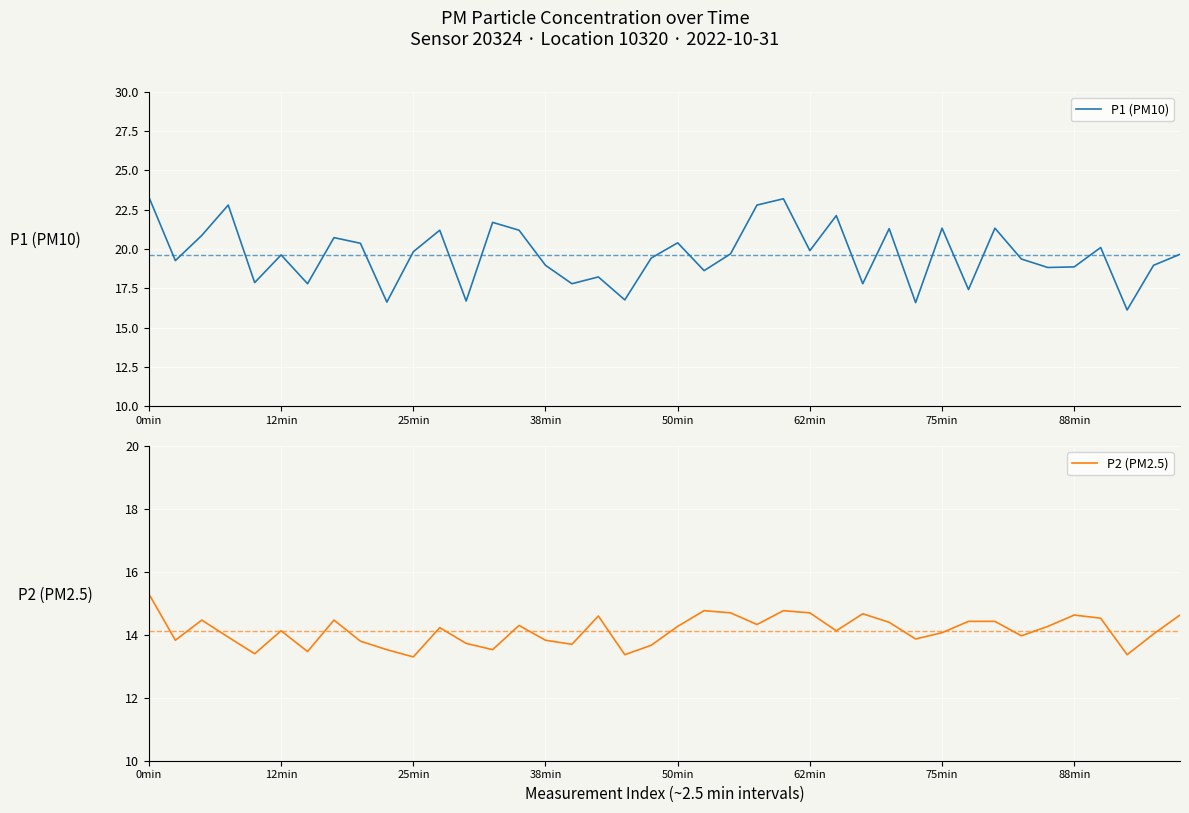

What is the maximum value for P1 (PM10)?

23.3